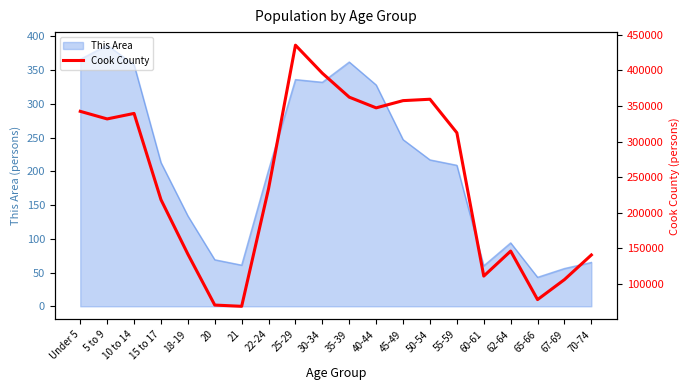

The value at 10 to 14 is 339576. True or false?

True